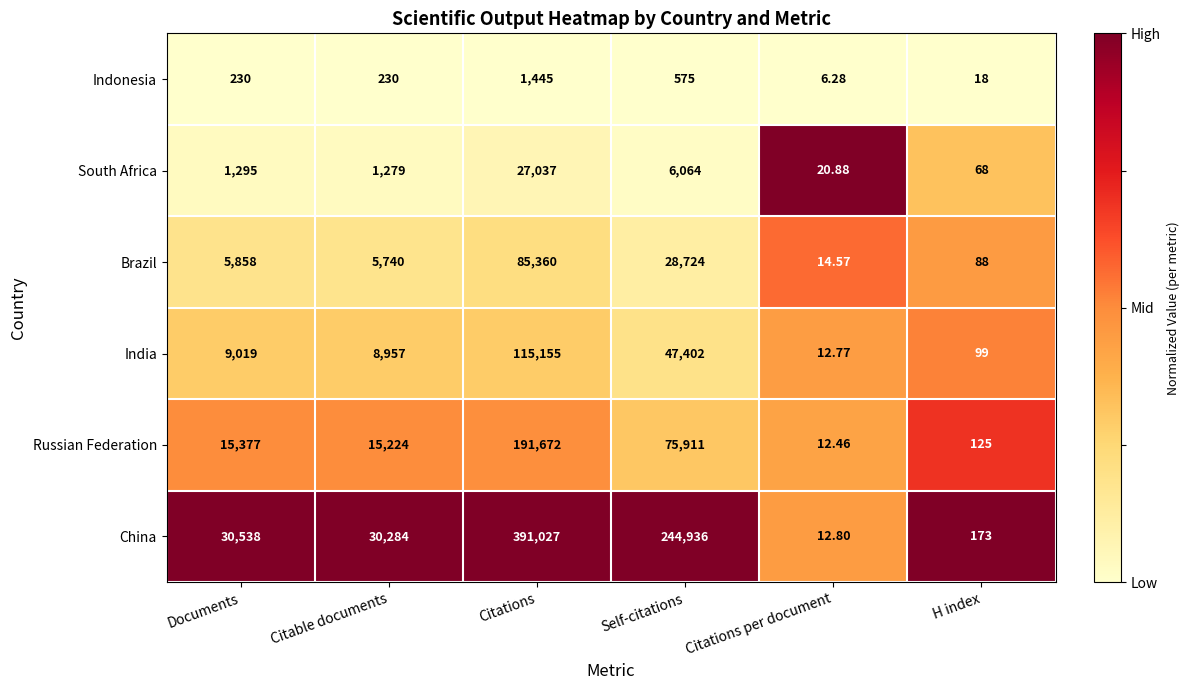

What is the total value across all series at Documents?

62317.0